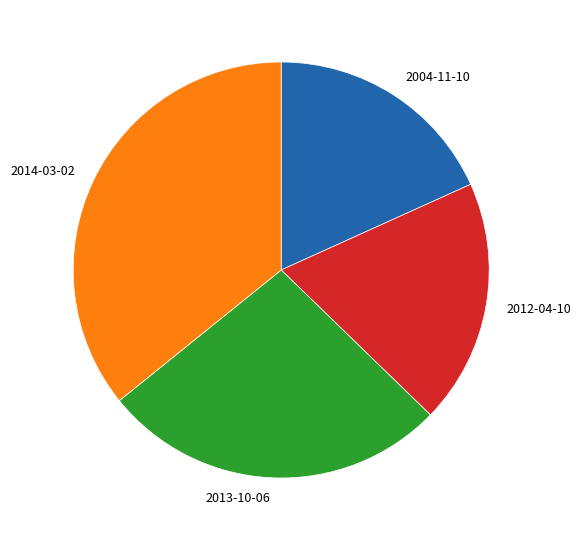

Does 2012-04-10 account for over 50% of the chart?

No